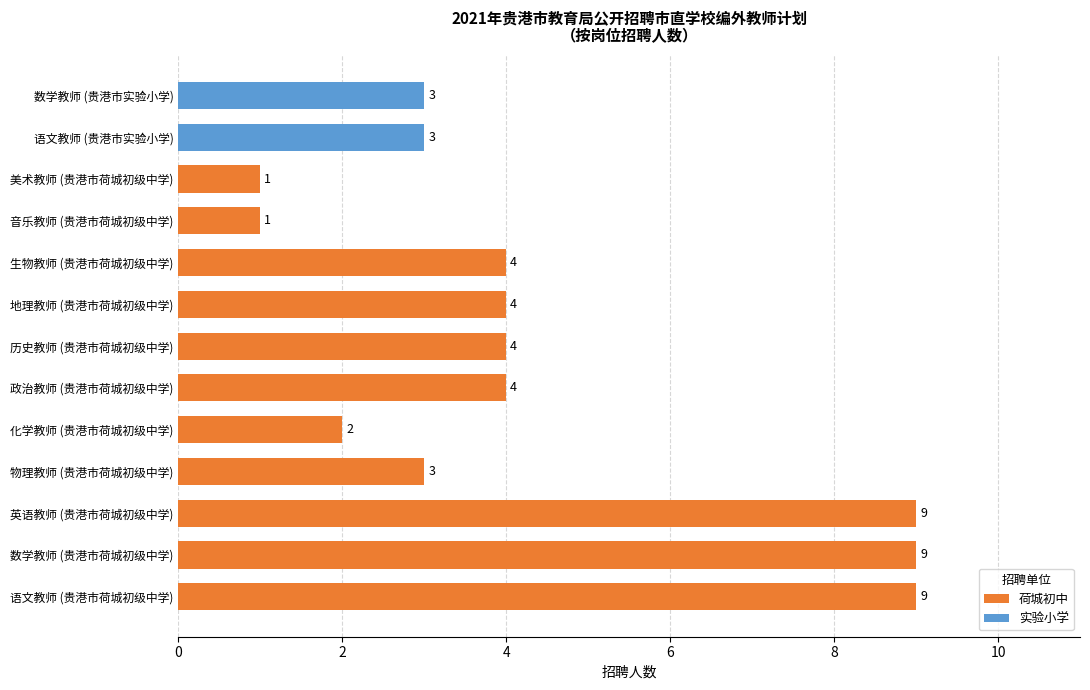

How many values are below 4?

6